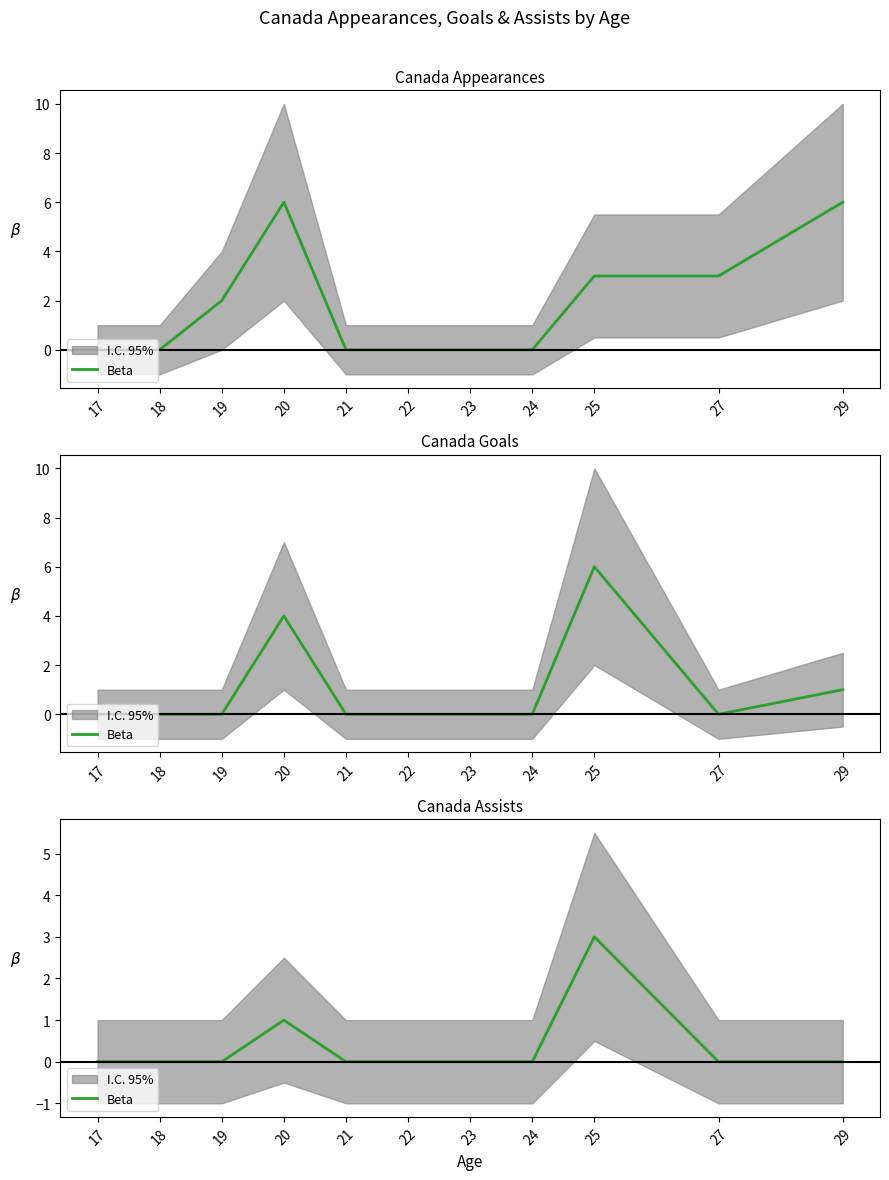

Between 23 and 24, which is larger?

23